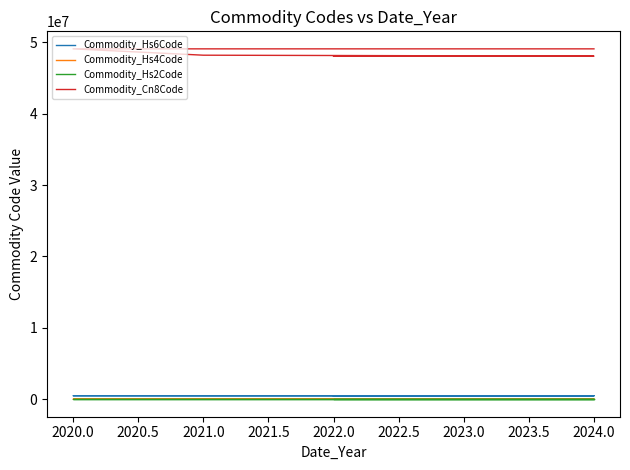

True or false: Commodity_Hs4Code and Commodity_Hs2Code intersect in this chart.

False